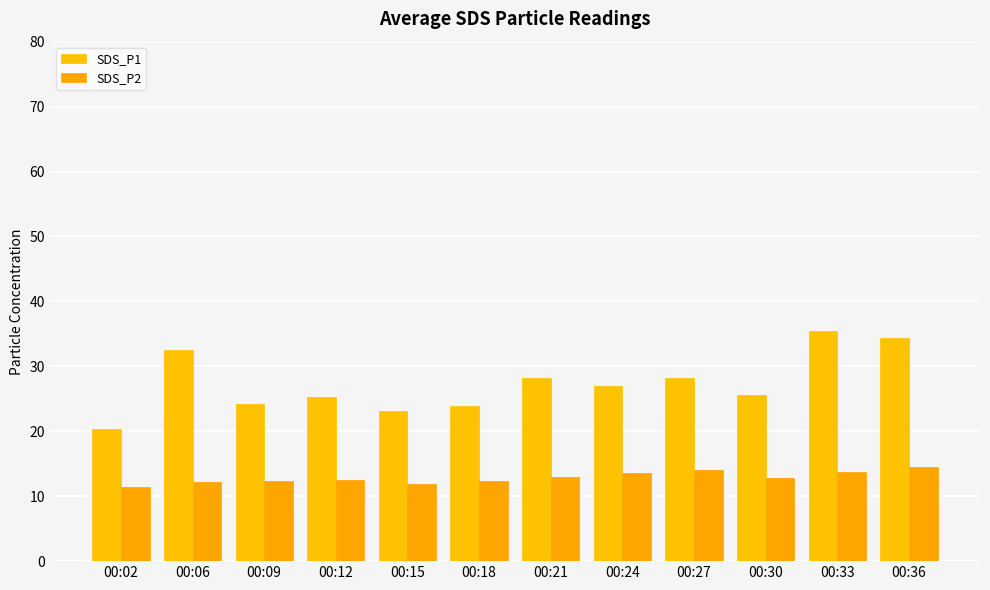

How many bars are there in total?

24